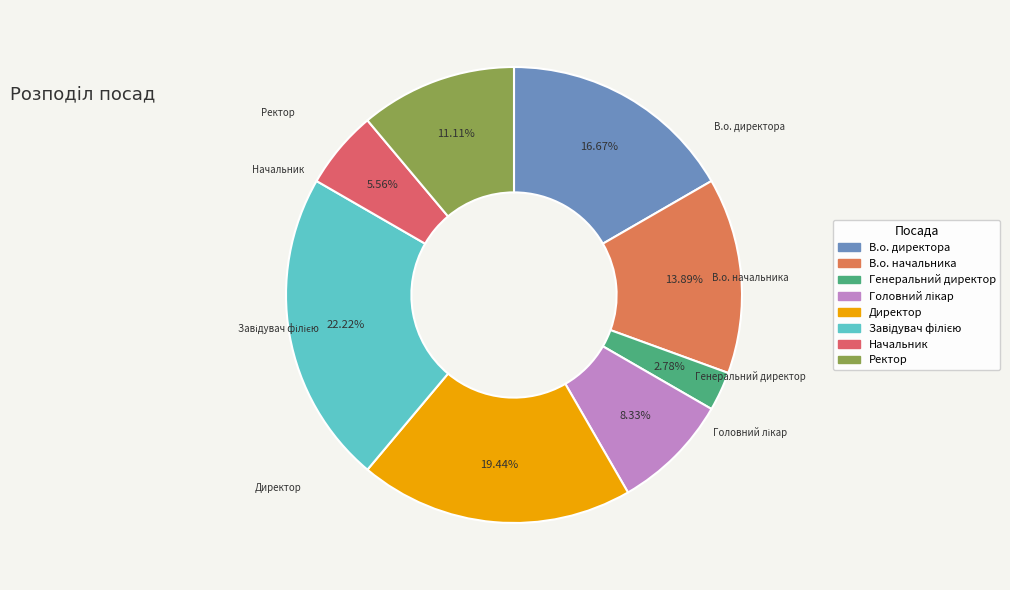

Which slice is the smallest?

Генеральний директор